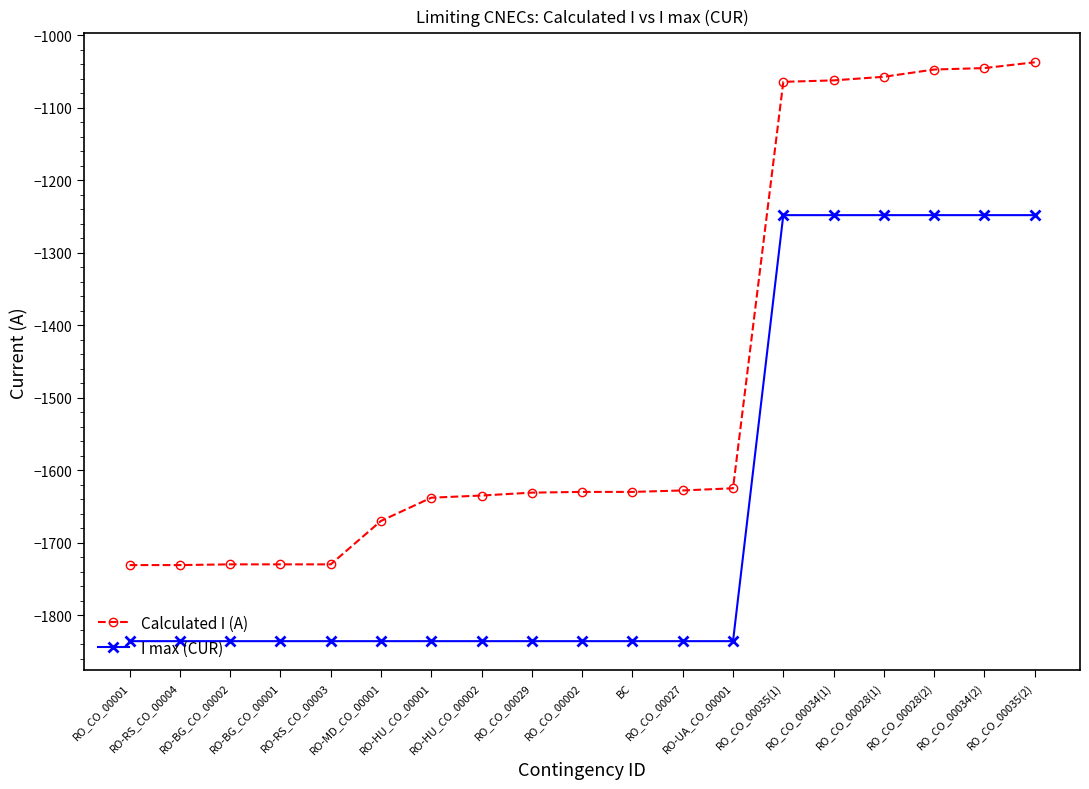

What is the value of the I max (CUR) point at the 9th from the left?

-1836